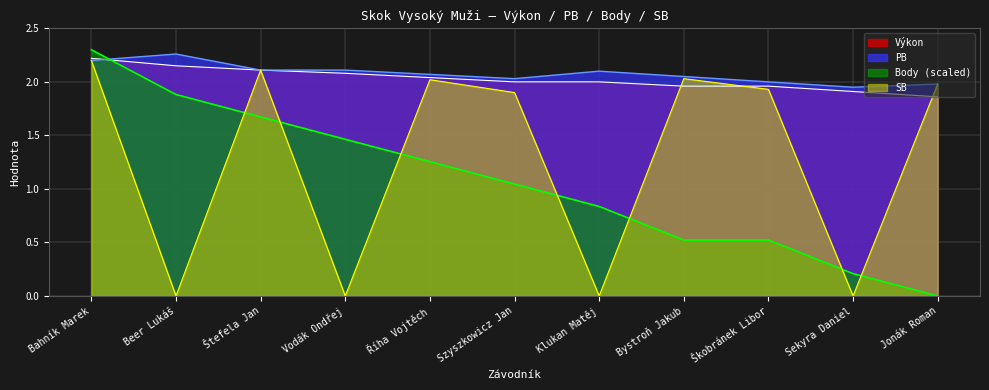

Between Bystroň Jakub and Jonák Roman, which is larger?

Bystroň Jakub